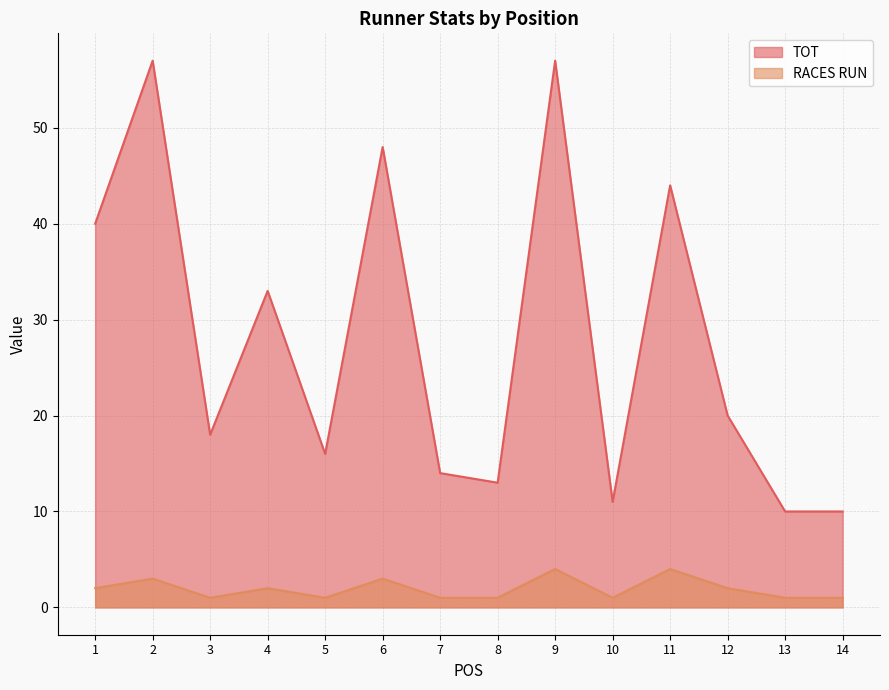

The RACES RUN series shows 4 at 9. True or false?

True